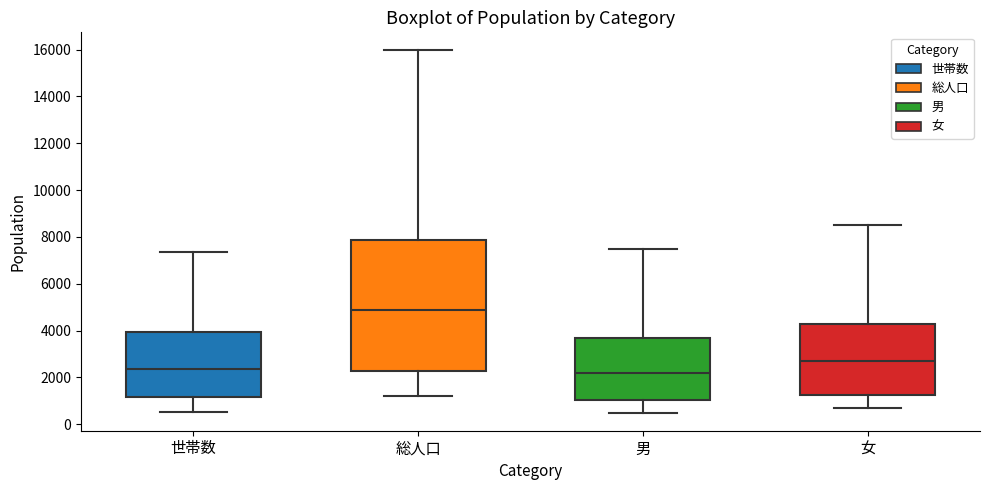

Comparing the boxes themselves (not the whiskers), which one is the tallest?

総人口